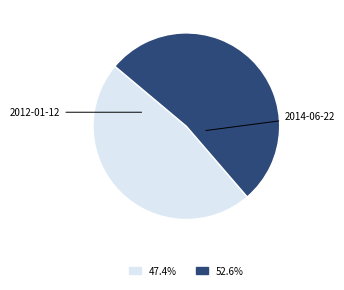

Does any single category account for the majority?

Yes